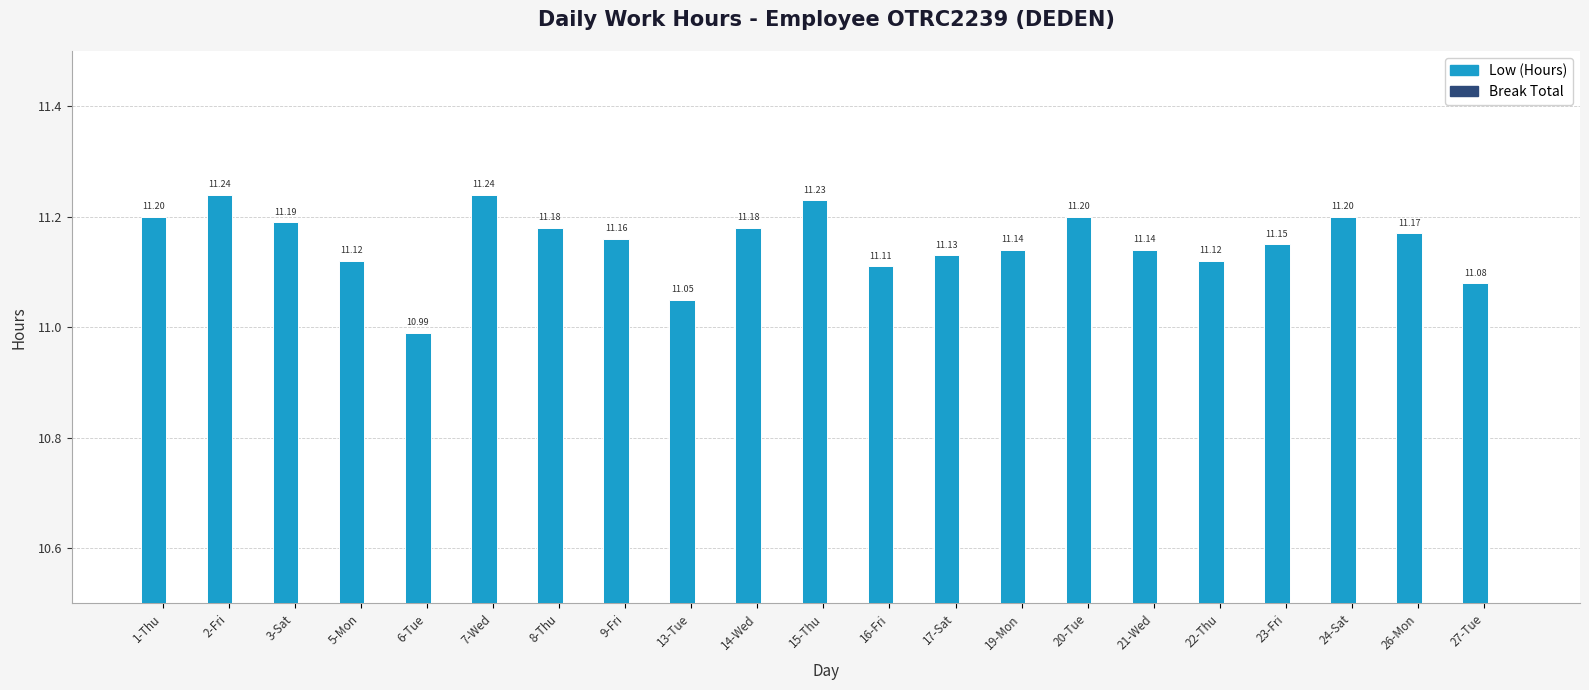

What is the average value?

11.2